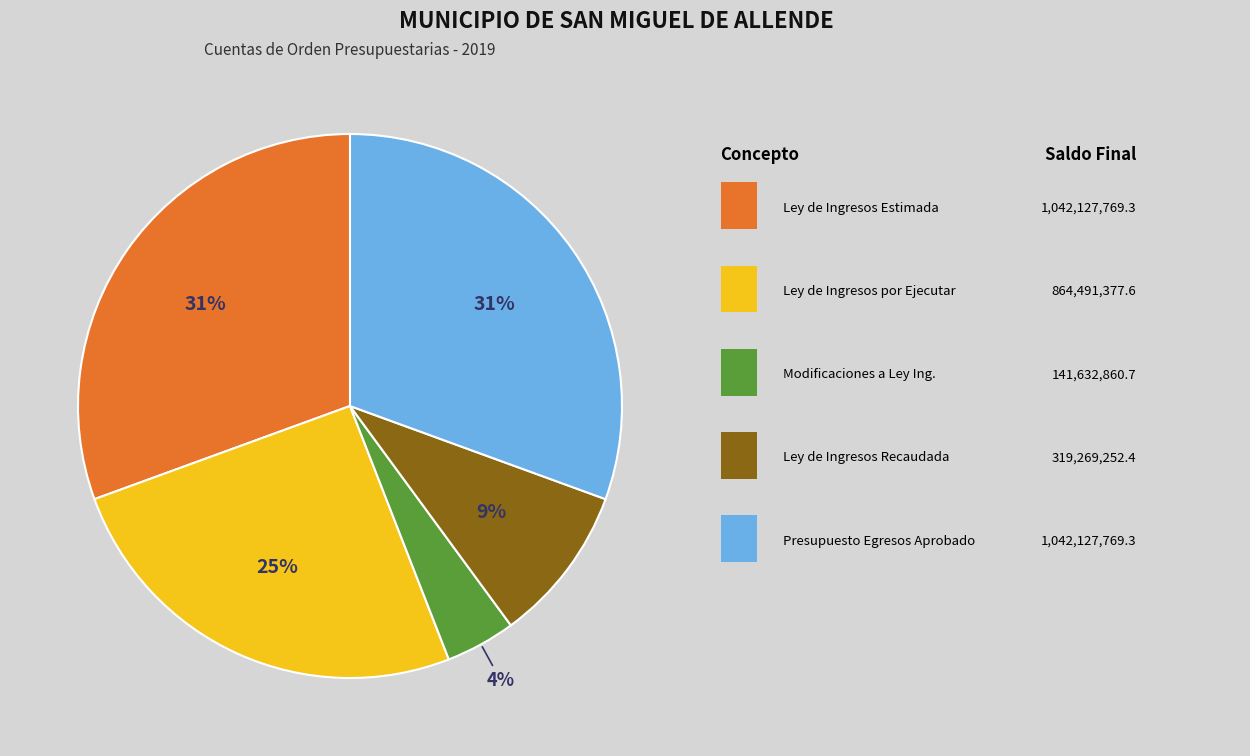

Count the number of slices in the pie.

5